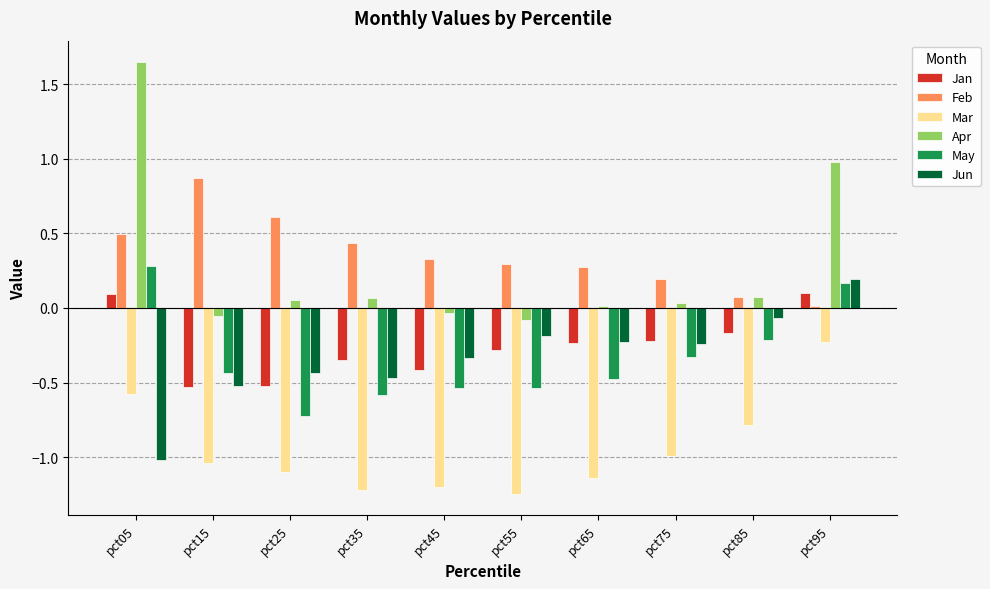

What is the difference between the maximum and minimum values in the Apr series?

1.7